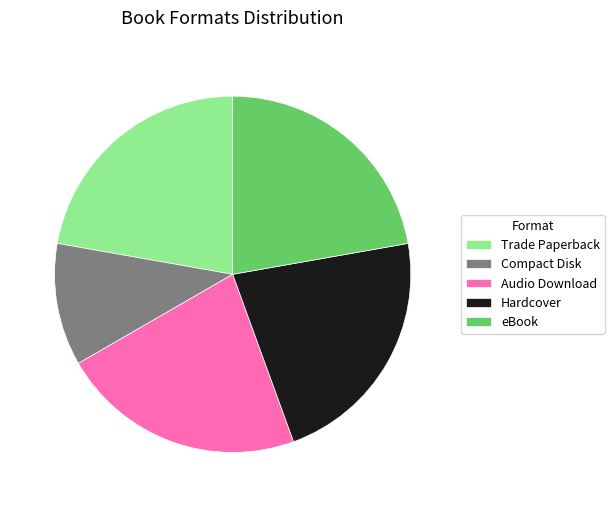

What is the smallest slice in the pie chart?

Compact Disk